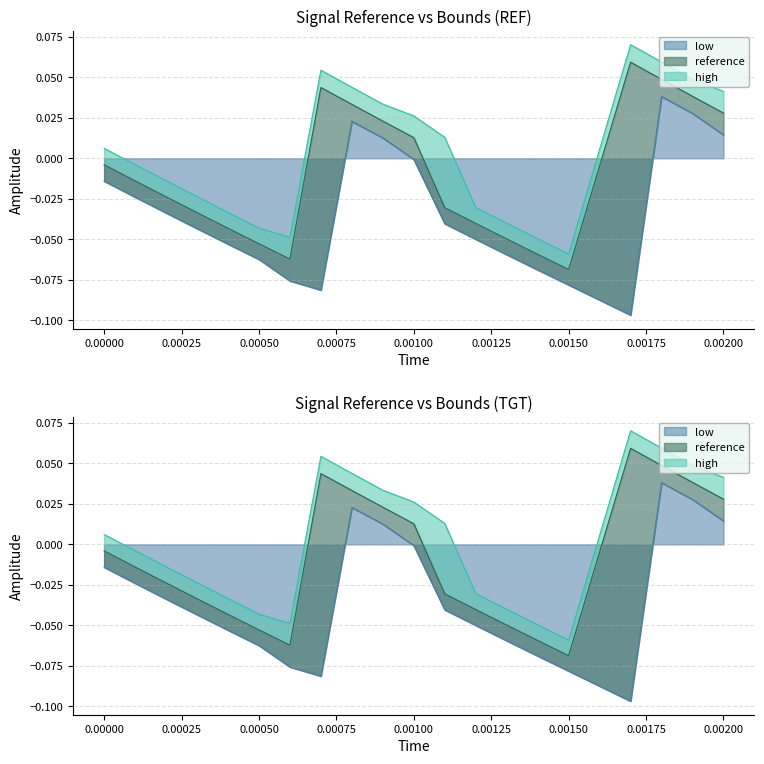

What is the label of the 2nd point from the left?

0.0001